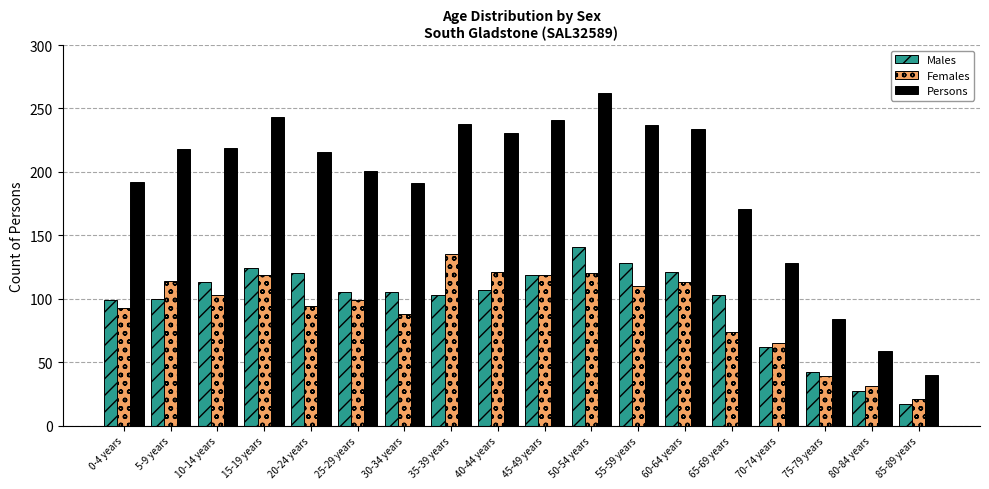

Are the bars horizontal?

No